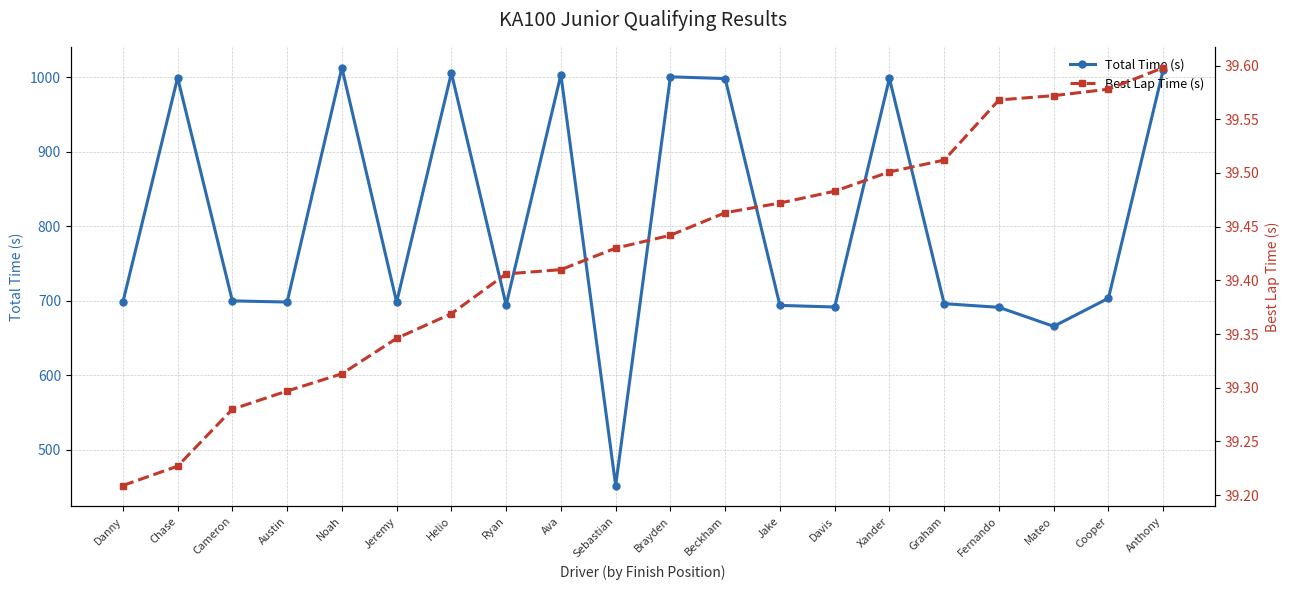

At which label does Best Lap Time (s) reach its minimum?

Danny